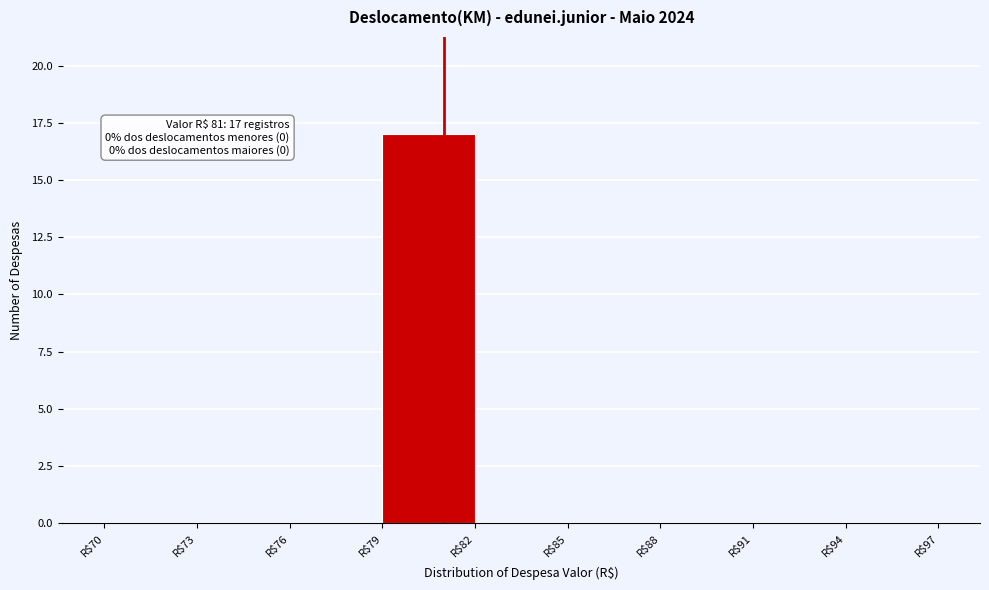

Which range on the x-axis has the tallest bar?

79 to 82